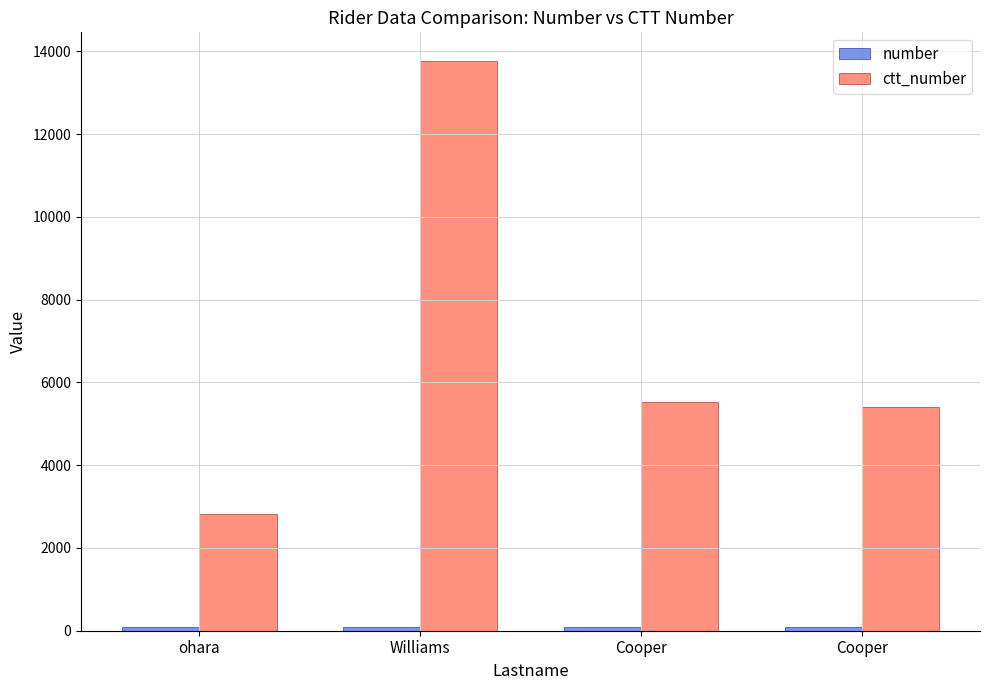

Reading left to right, transcribe all the data shown in this chart.

number: ohara=81	Williams=82	Cooper=83	Cooper=84
ctt_number: ohara=2811	Williams=13769	Cooper=5533	Cooper=5405